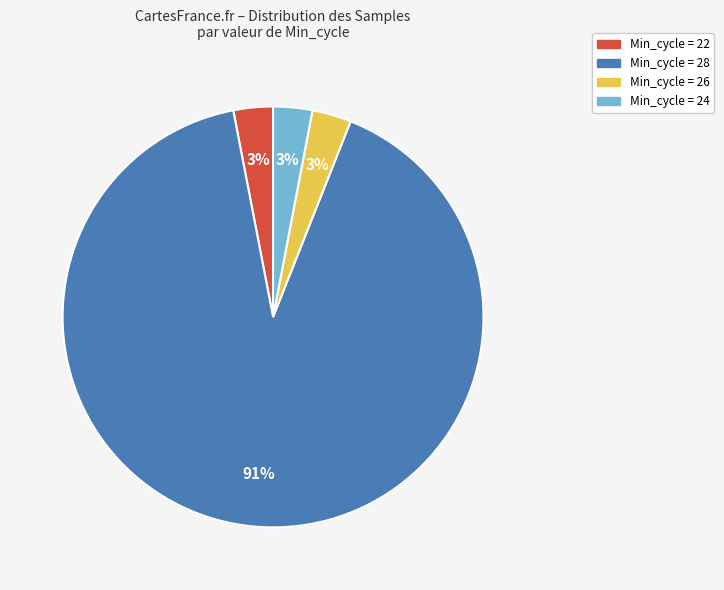

Is there a majority slice in this chart?

Yes